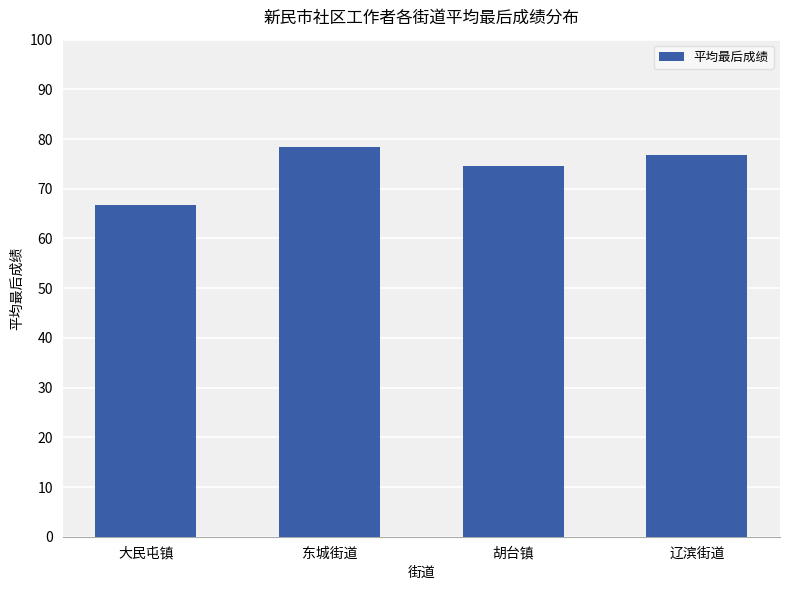

Are the bars grouped side by side (vs. stacked)?

No